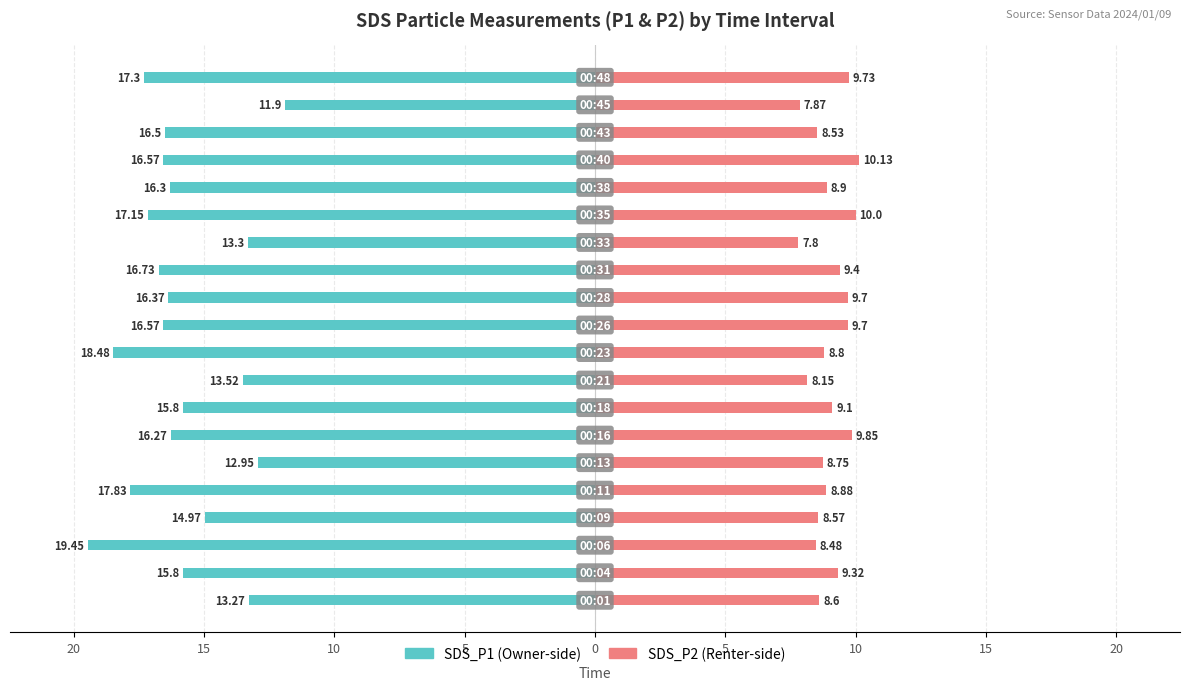

How many data points in SDS_P1 are above -16?

8